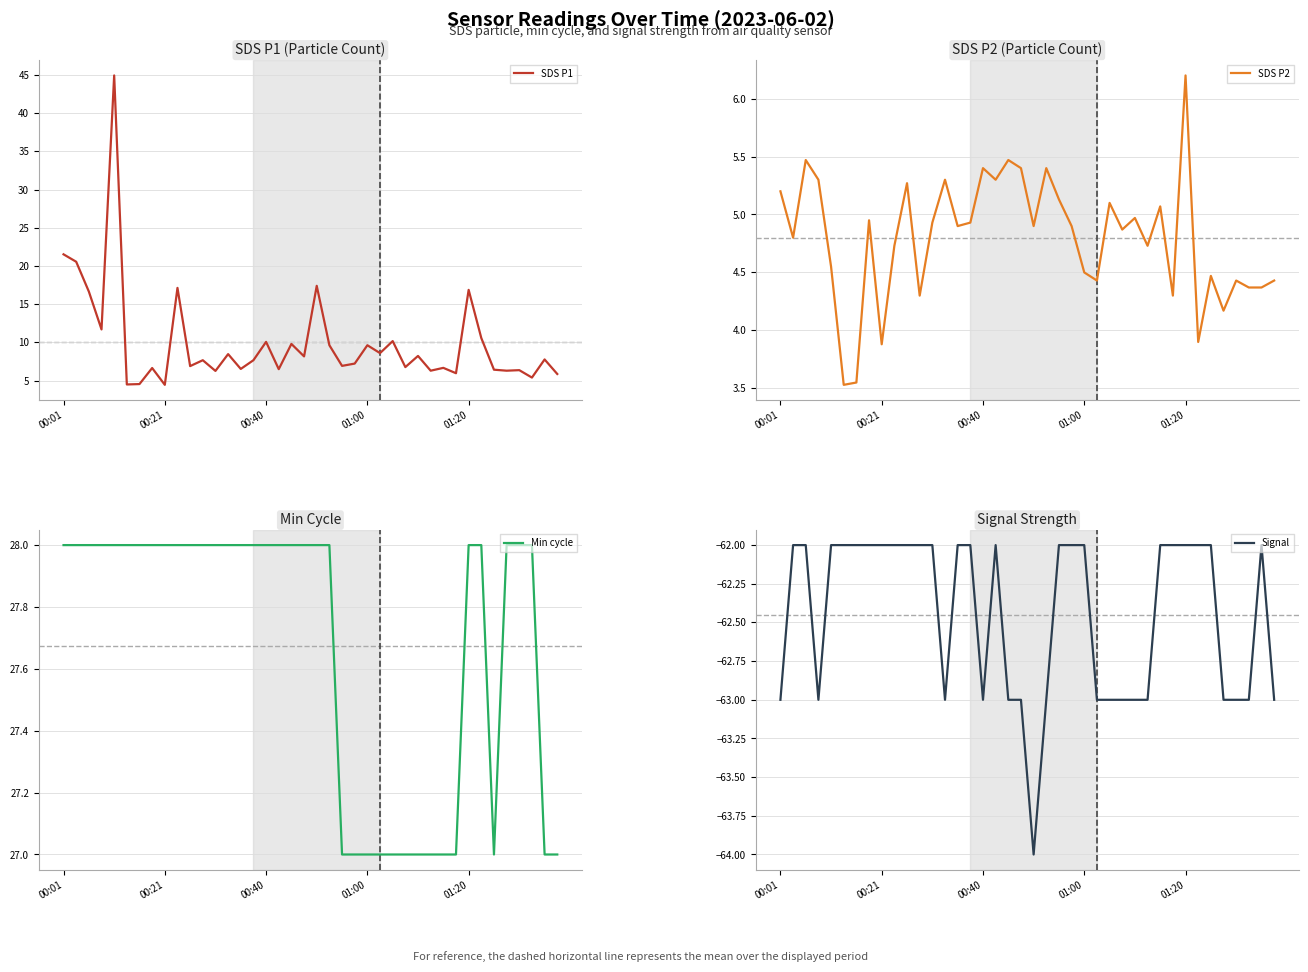

In Signal, how many points are higher than both neighbors (excluding endpoints)?

2